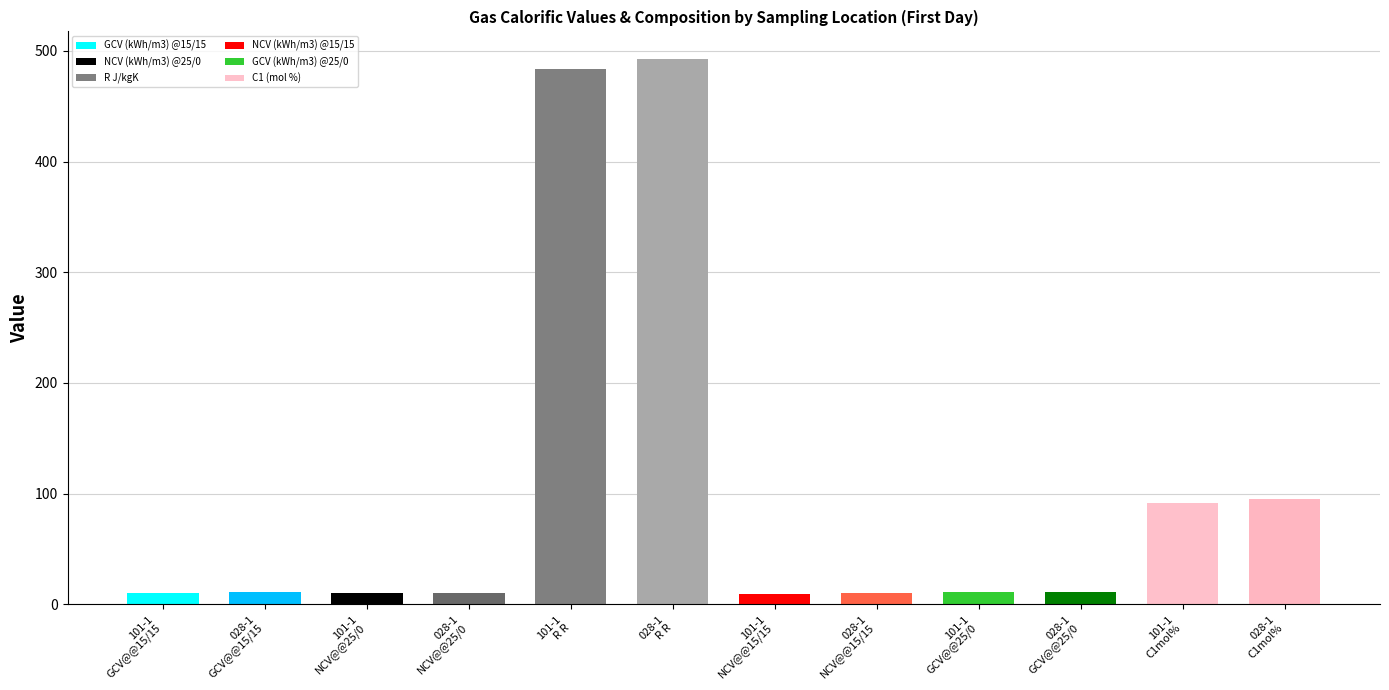

What is the maximum value shown in the chart?

493.0